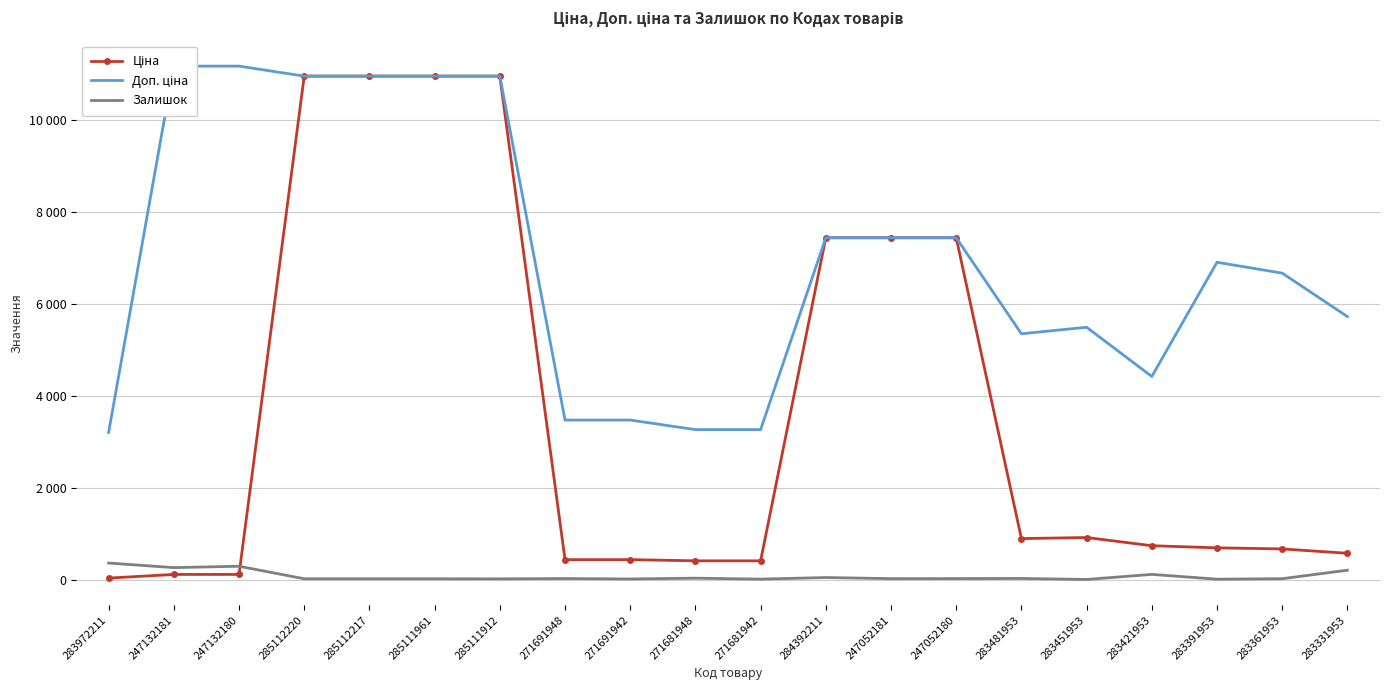

At which label does Доп. ціна first exceed 6910?

247132181